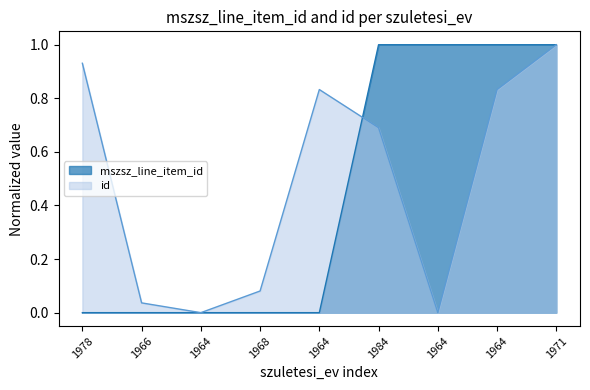

Where is id nearest to the value 0?

1964